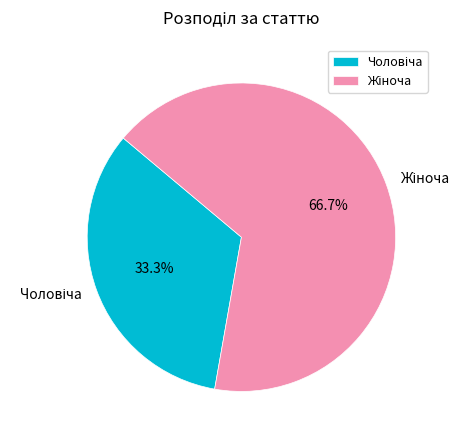

Is there a majority slice in this chart?

Yes